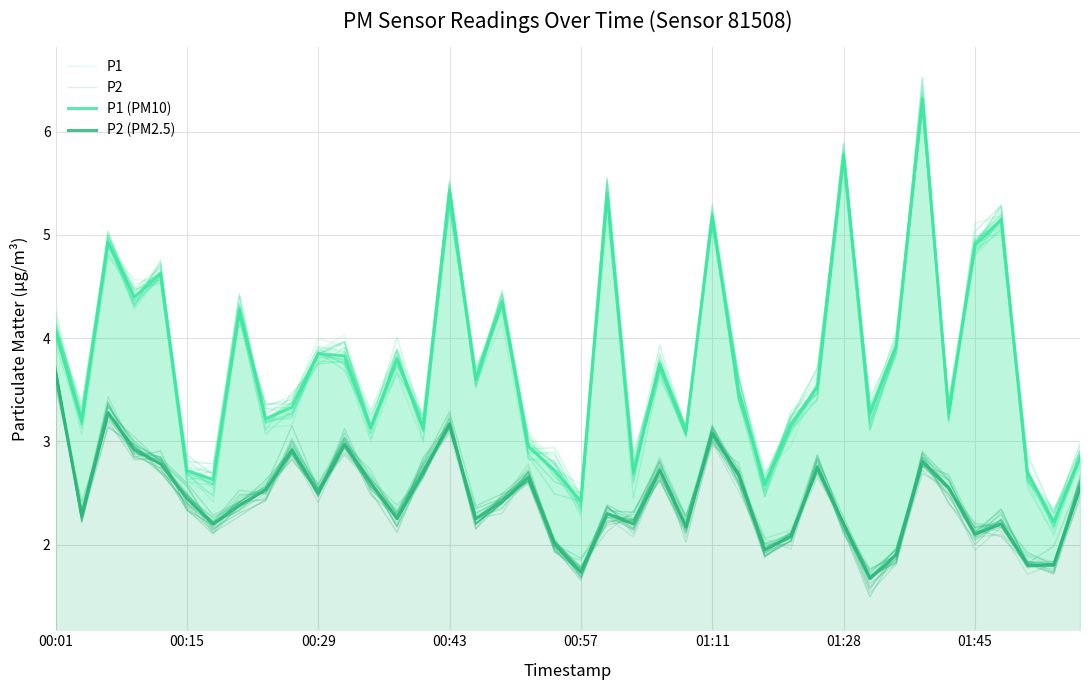

What are all the series names shown in the legend?

P1, P2, P1 (PM10), P2 (PM2.5)